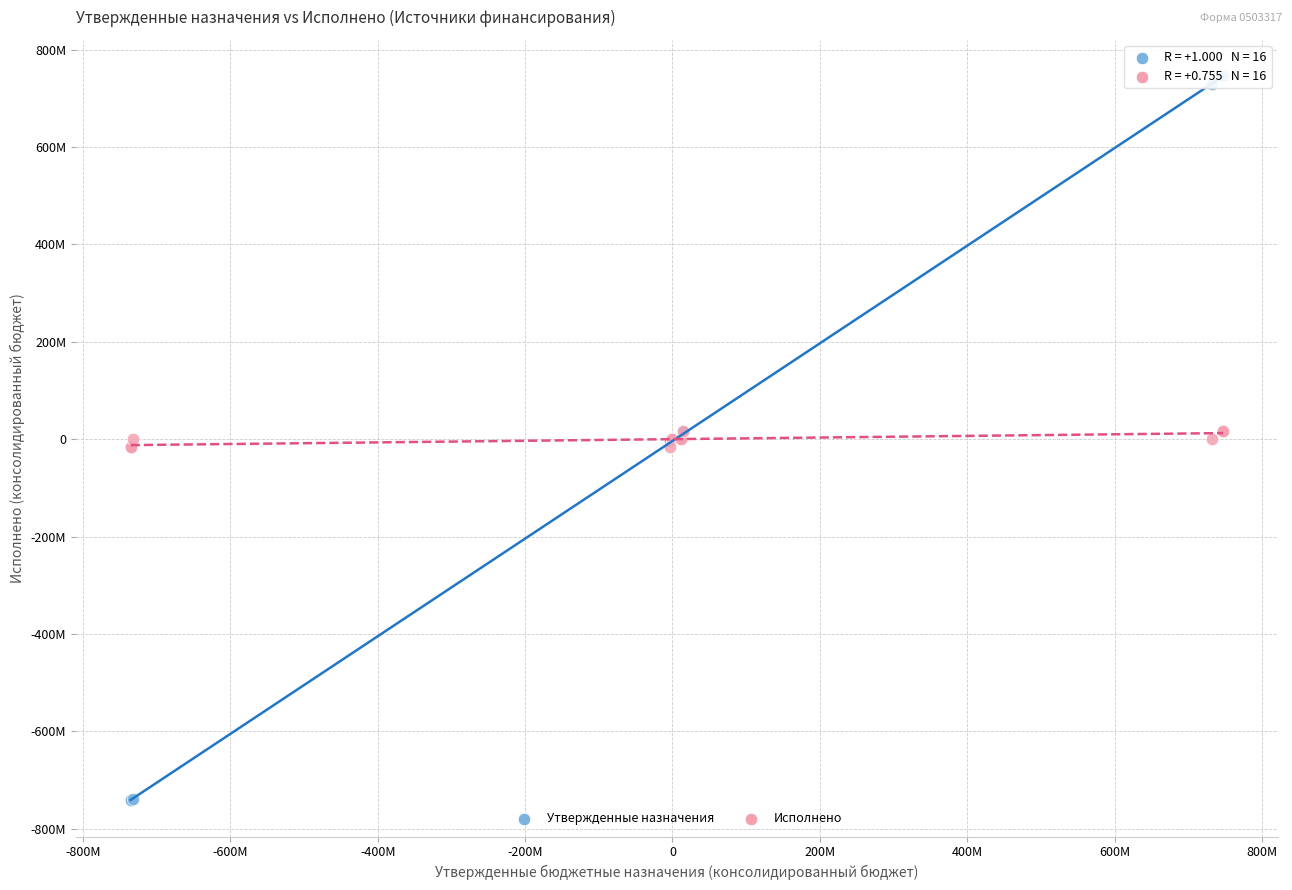

What are all the series names shown in the legend?

Утвержденные назначения, Исполнено